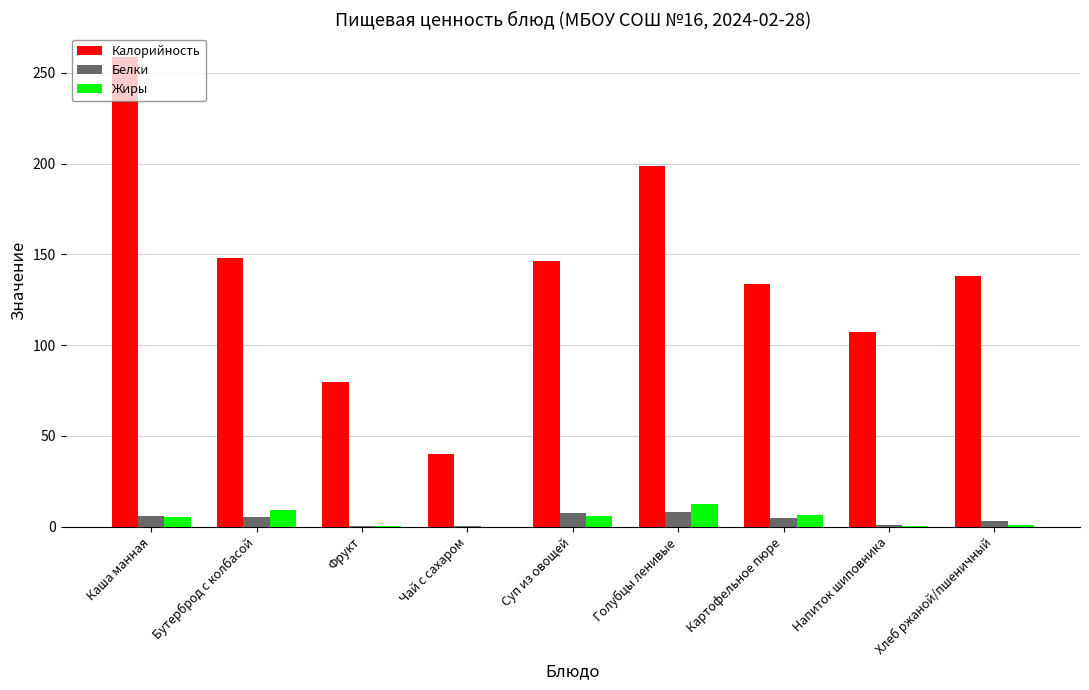

What is the sum of all Жиры values?

40.4